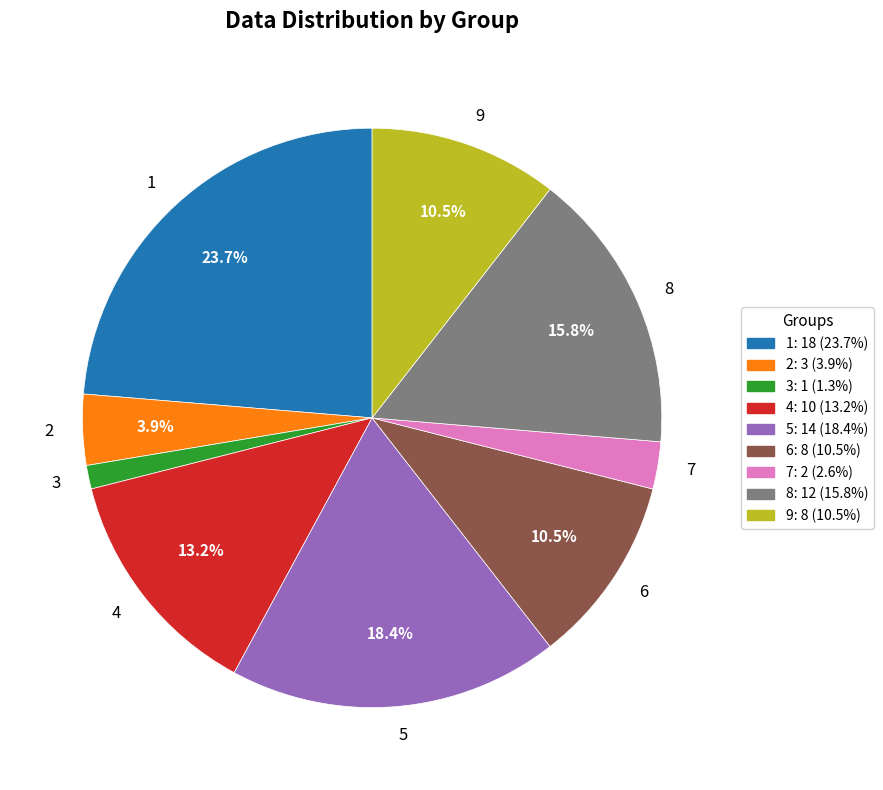

Does 9 represent more than half of the total?

No